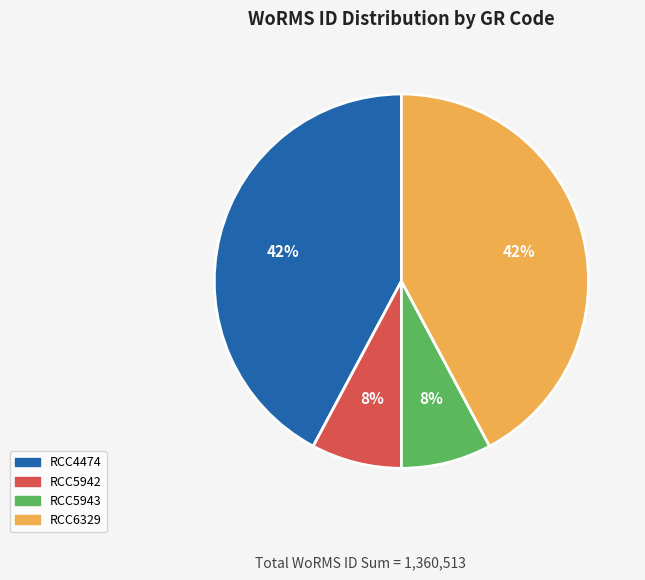

To the nearest percent, what is the difference between the RCC5942 and RCC4474 slice percentages?

34%